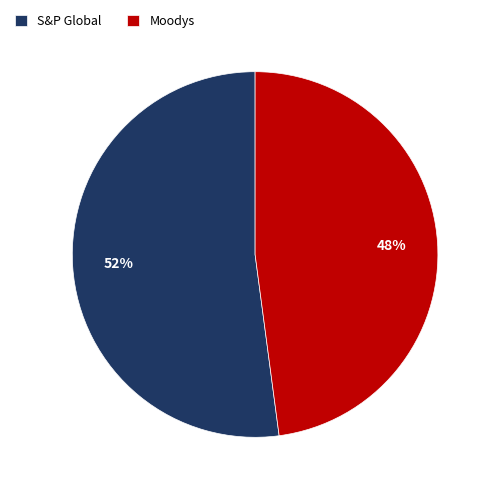

What is the ratio of the value at Moodys to the value at S&P Global?

0.9